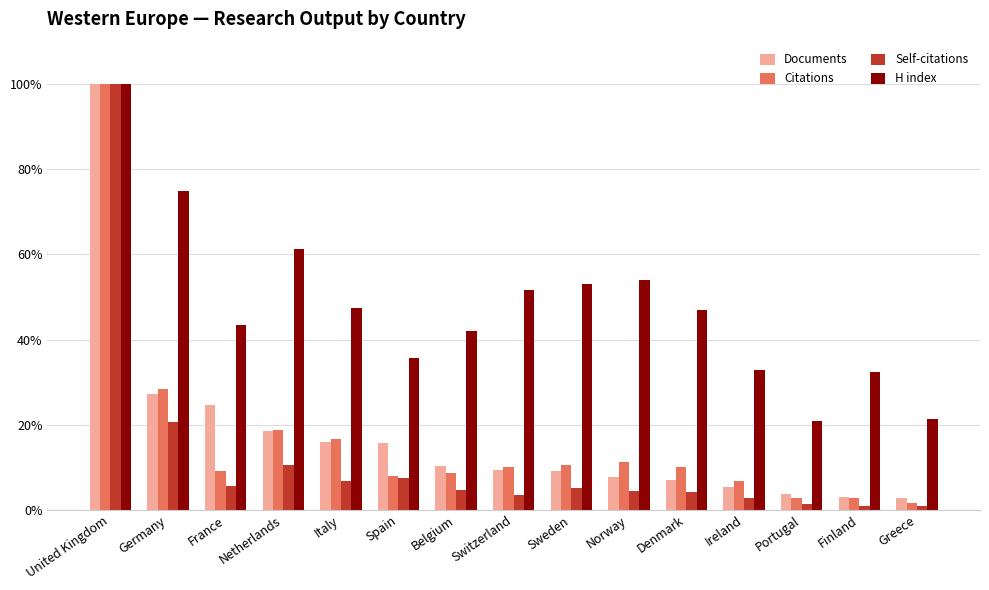

The H index series shows 53.1 at Sweden. True or false?

True